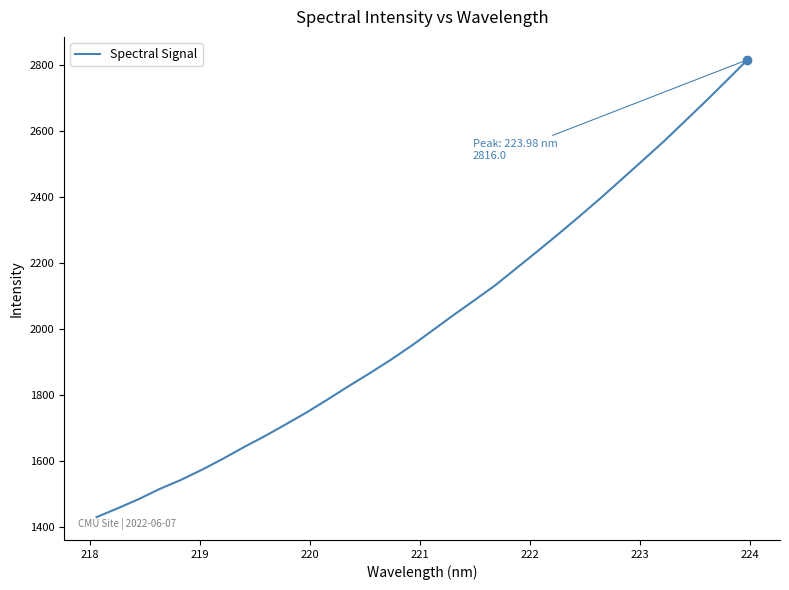

What is the difference between the maximum and minimum values?

1385.2